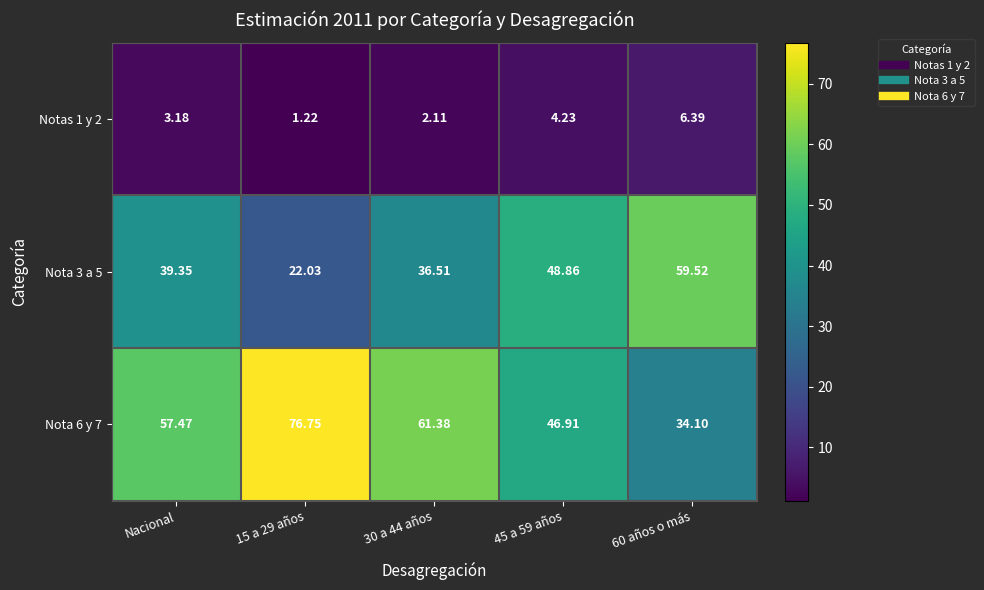

Where does the Nota 3 a 5 series first go above 39?

Nacional